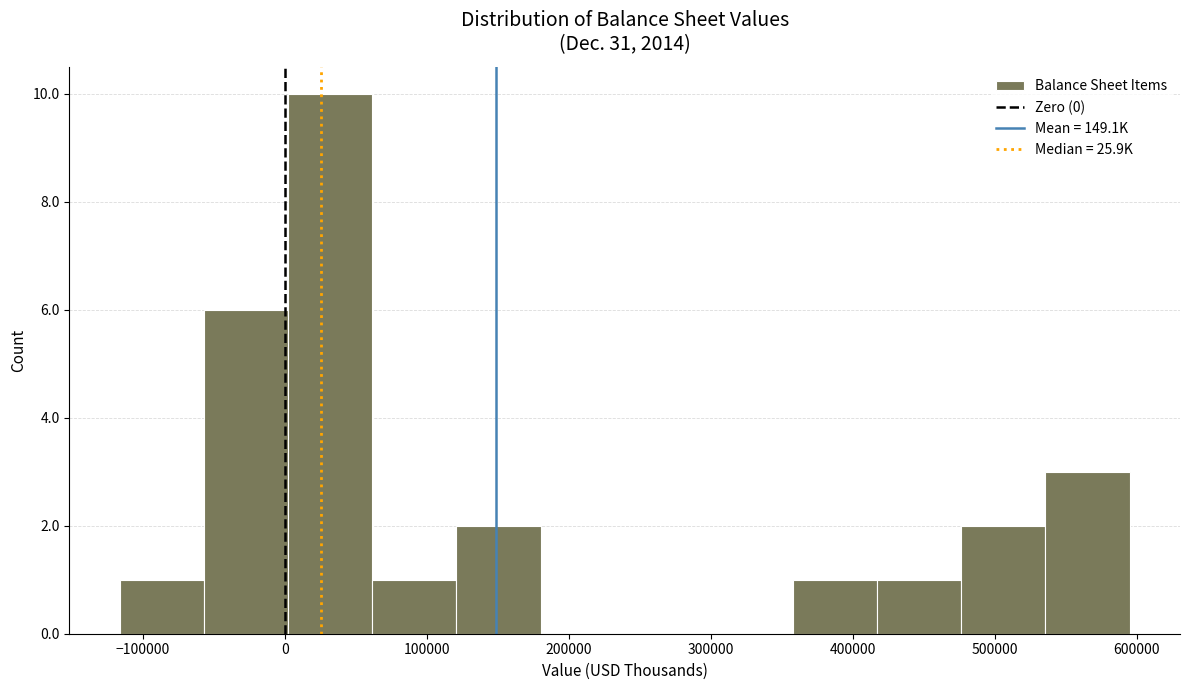

Which range on the x-axis has the tallest bar?

0 to 60000